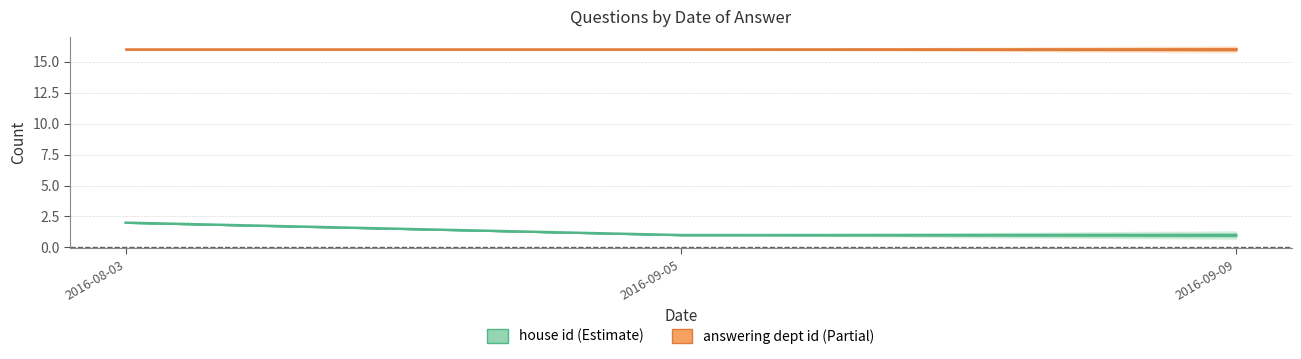

Between 2016-09-05 and 2016-09-09, which is larger?

2016-09-05